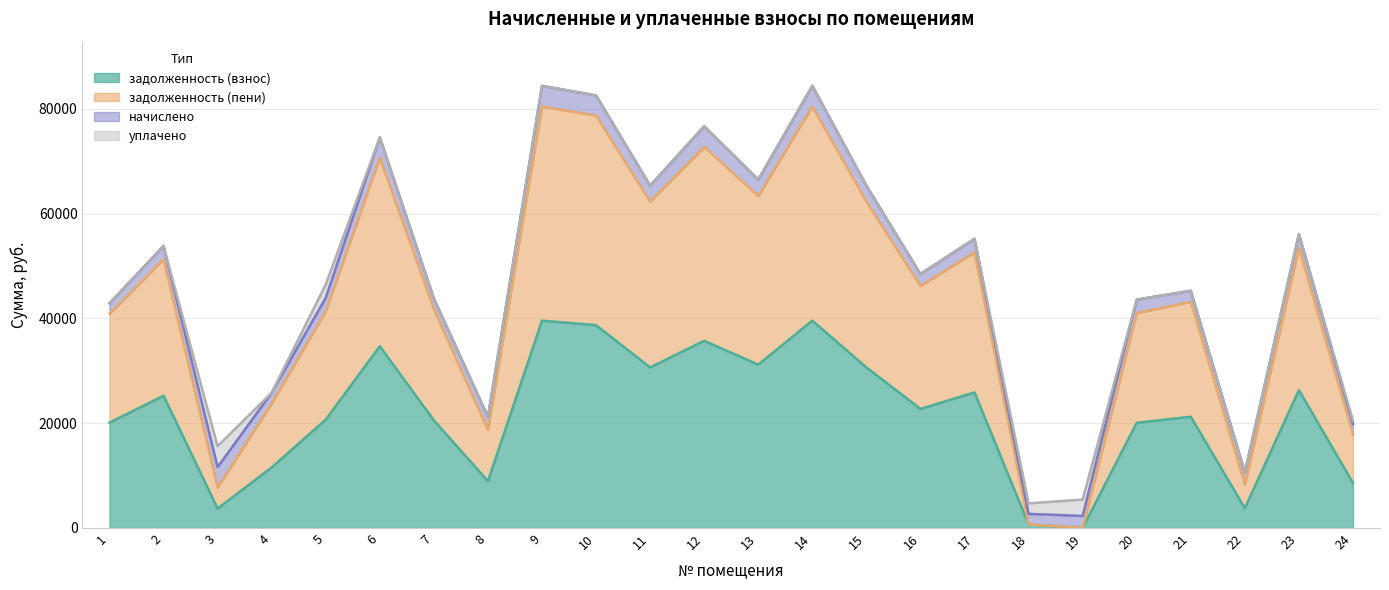

How many data points in задолженность (взнос) are above 22730?

12